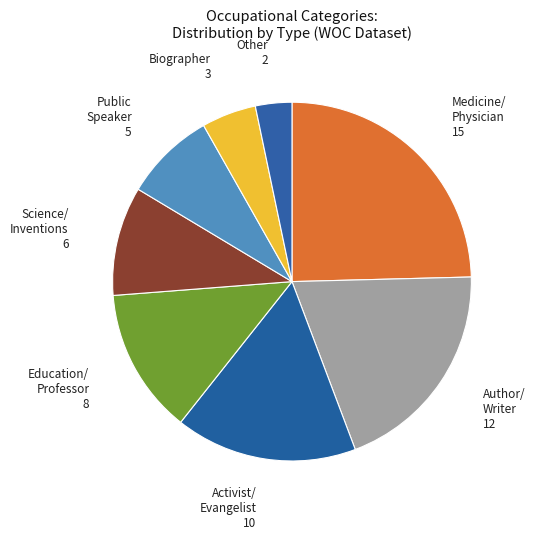

Is there any slice that represents more than half of the pie?

No